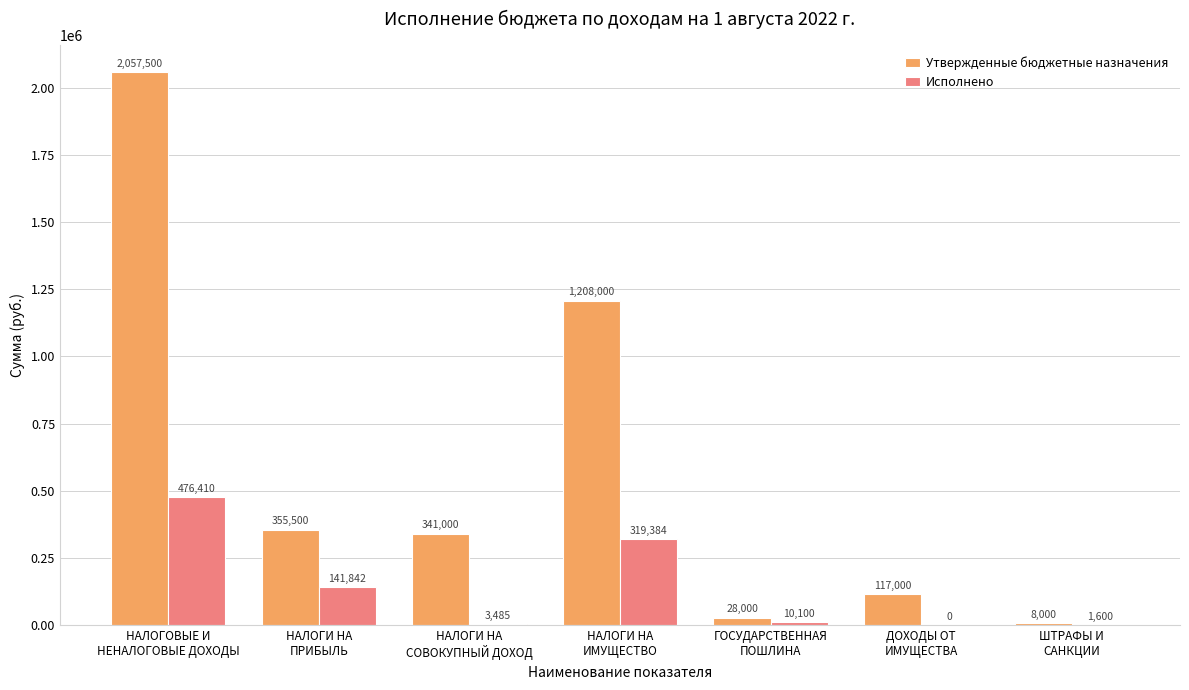

What is the maximum value shown in the chart?

2057500.0